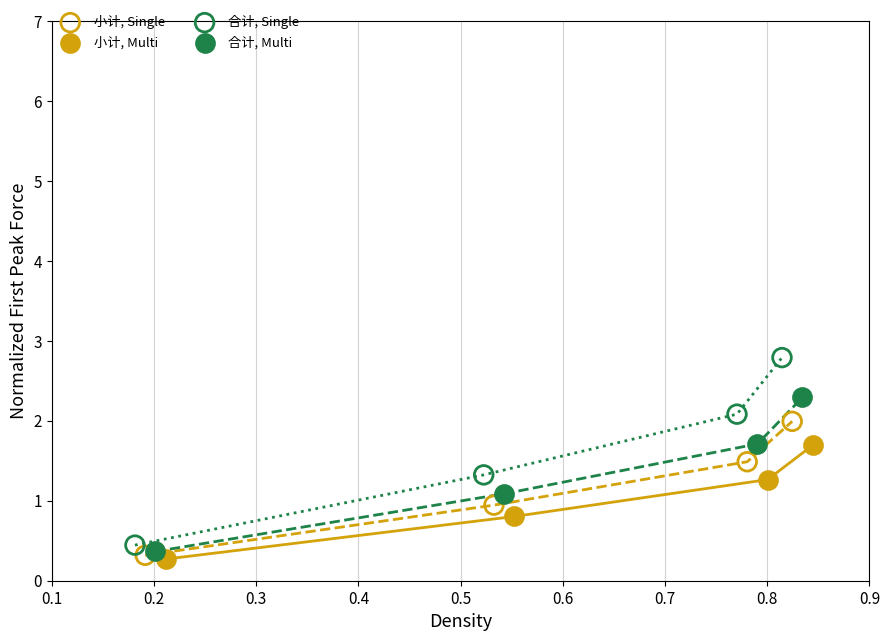

Which series contains the highest Y value?

合计, Single